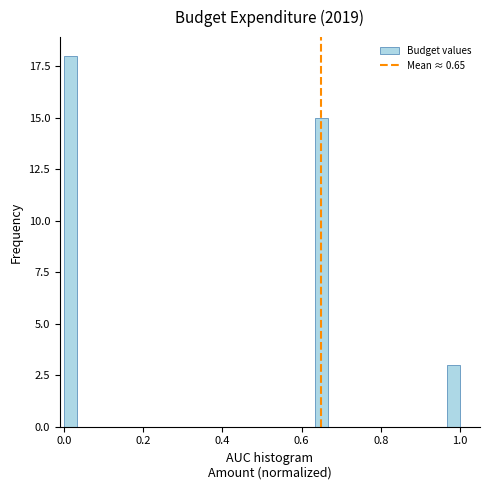

Around what value on the x-axis is the tallest bar? Give the approximate position of its centre, as read against the axis.

0.02